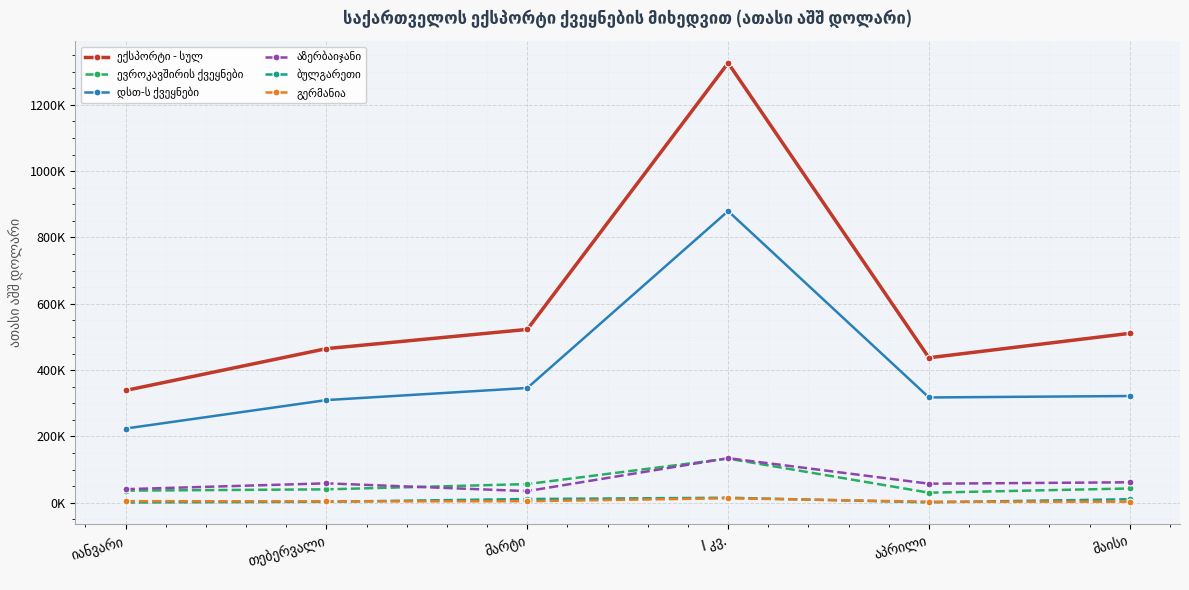

True or false: აზერბაიჯანი has a value of 57442.3 at აპრილი.

True